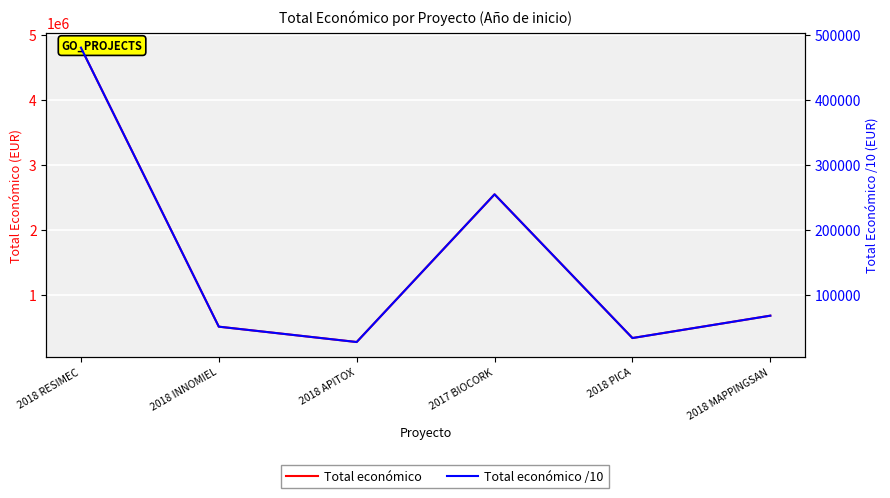

Is the value of Total económico at 2018 PICA greater than the value of Total económico /10 at 2017 BIOCORK?

Yes